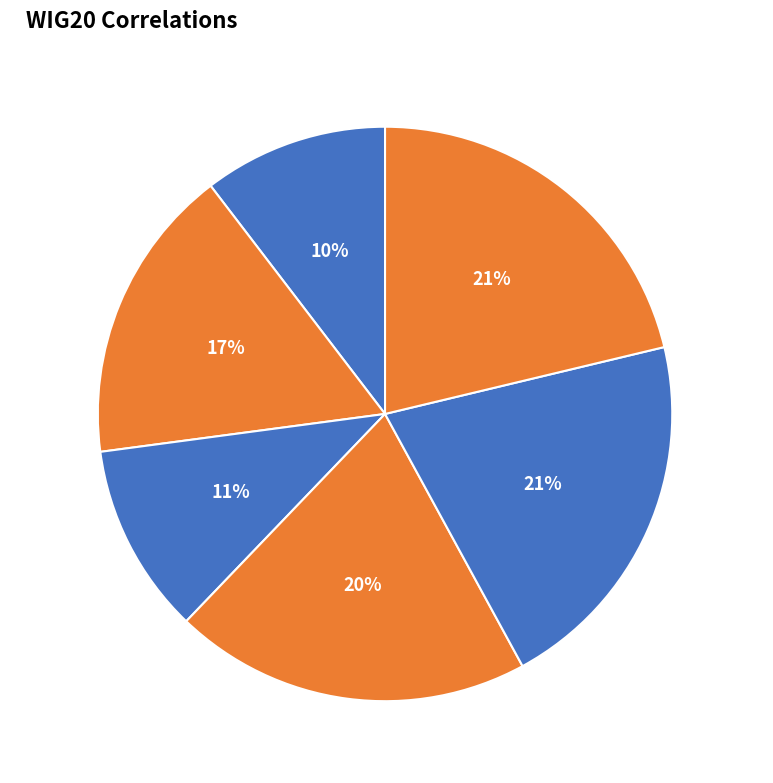

Do Allegro and Asseco together represent more than half of the pie?

No